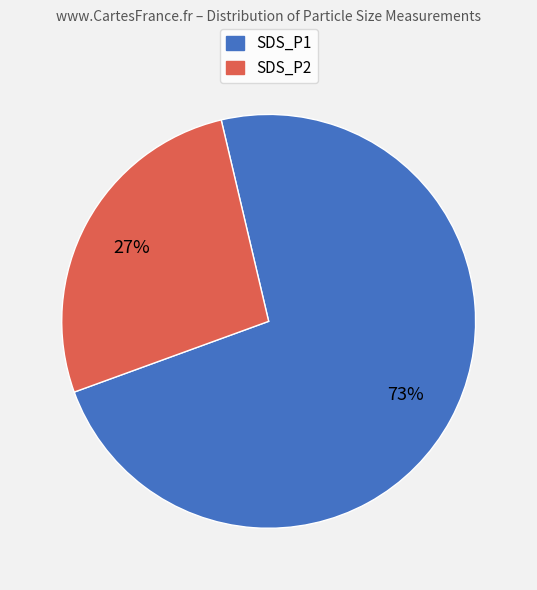

To the nearest percent, what is the average slice percentage?

50%